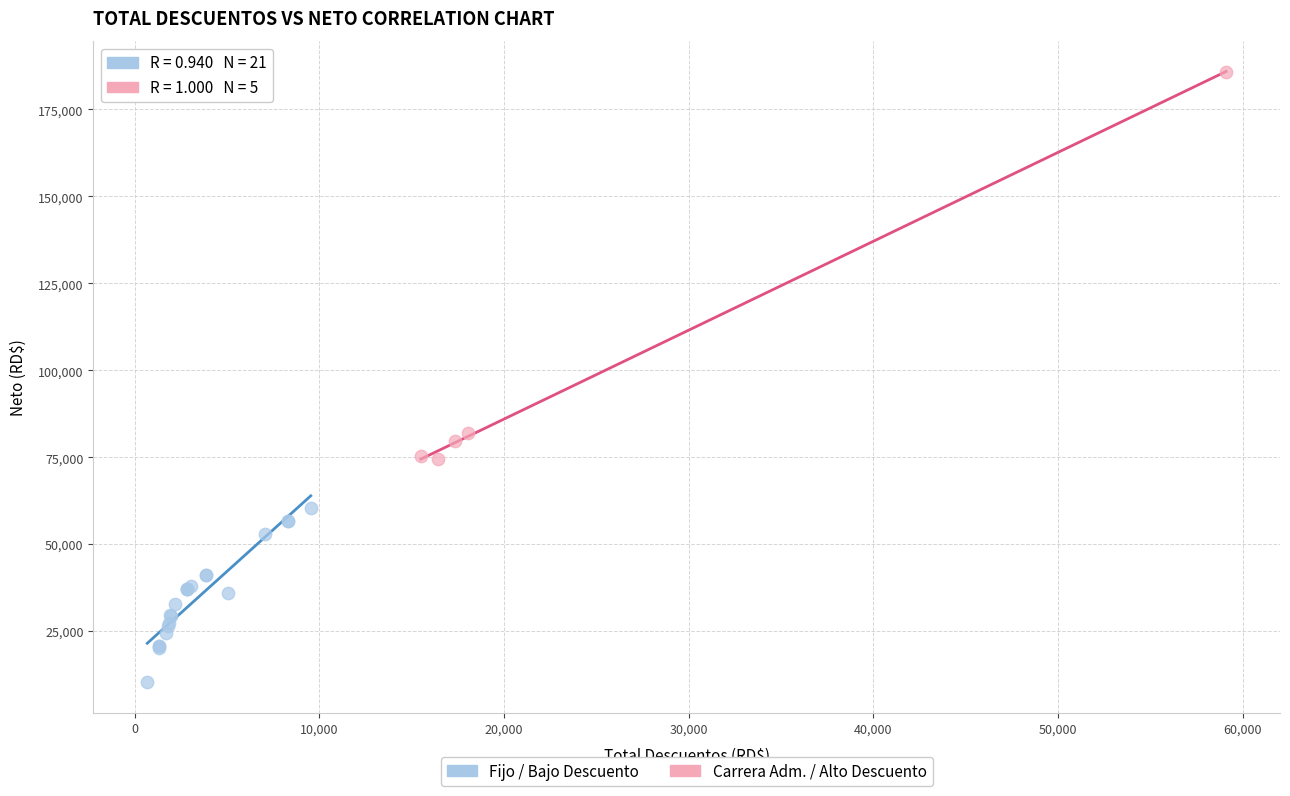

Which series has the largest Y range (max minus min)?

Carrera Adm. / Alto Descuento